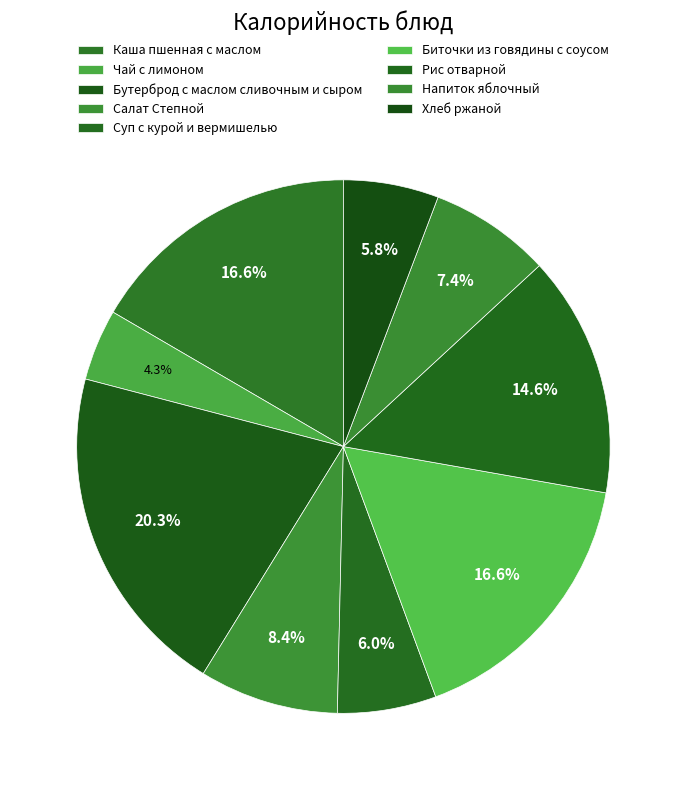

True or false: Салат Степной accounts for 1% of the total.

False